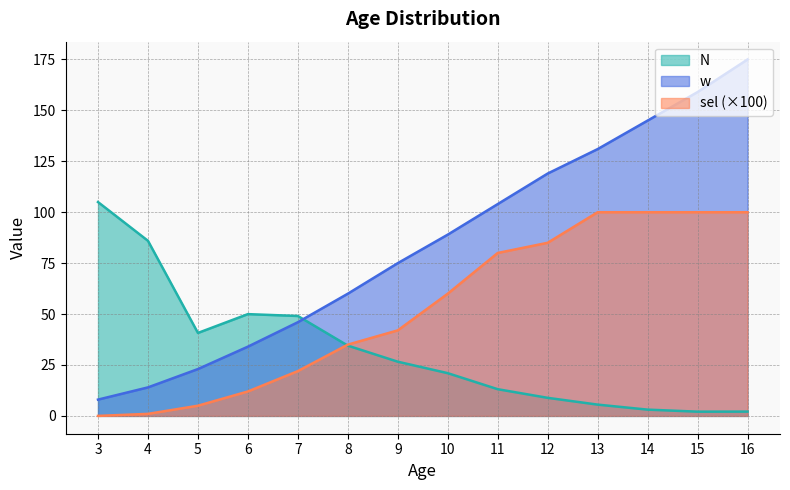

Which series has the largest range (max minus min)?

w